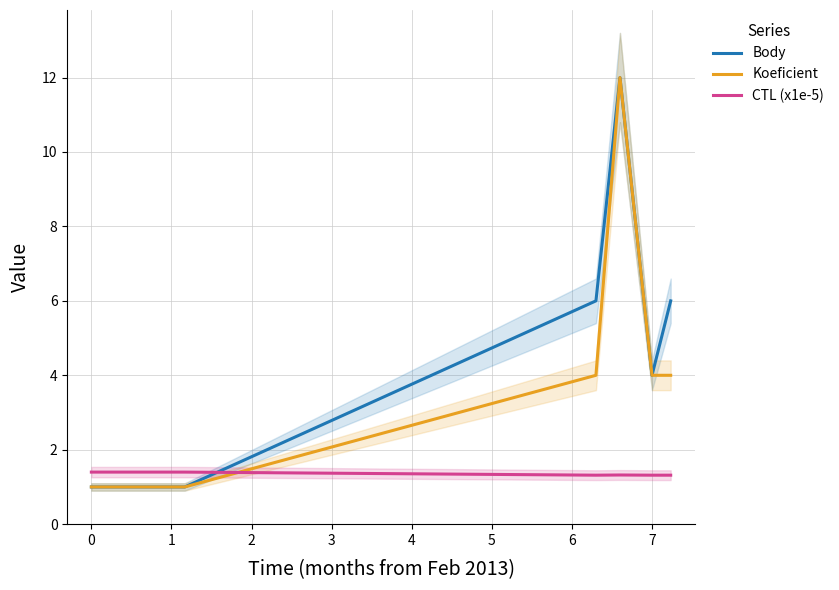

True or false: CTL (x1e-5) has a value of 1.3 at 7.

True